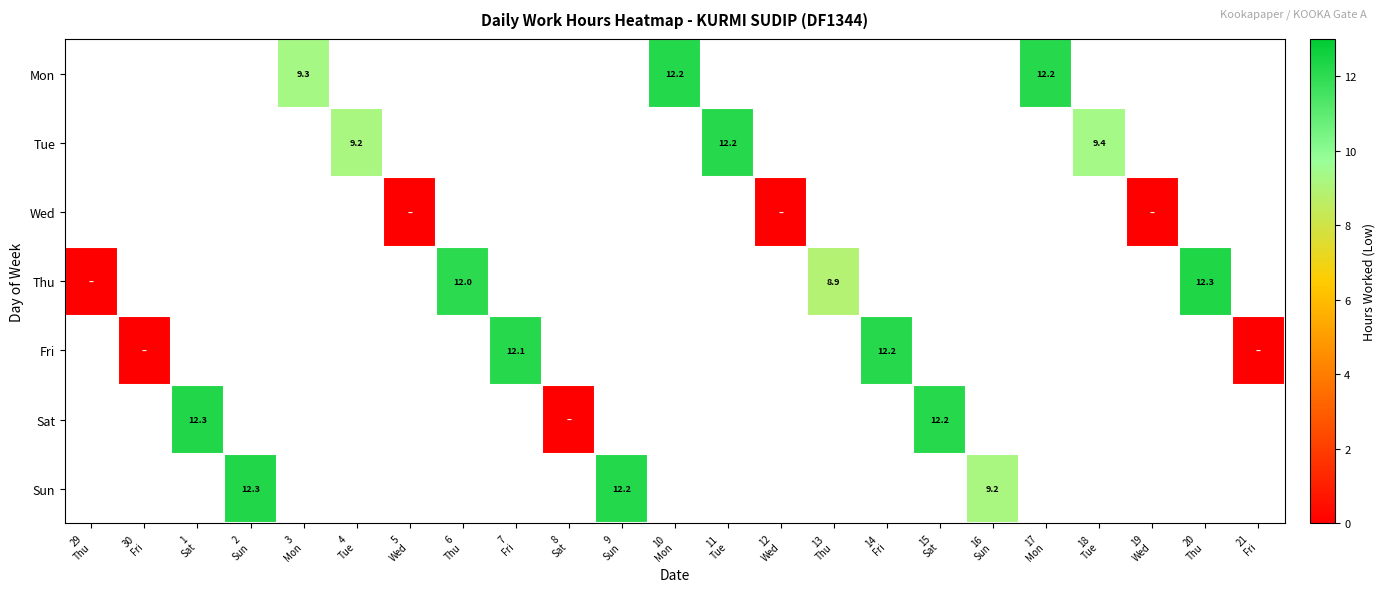

At which category does the chart reach its peak across all series?

20
Thu